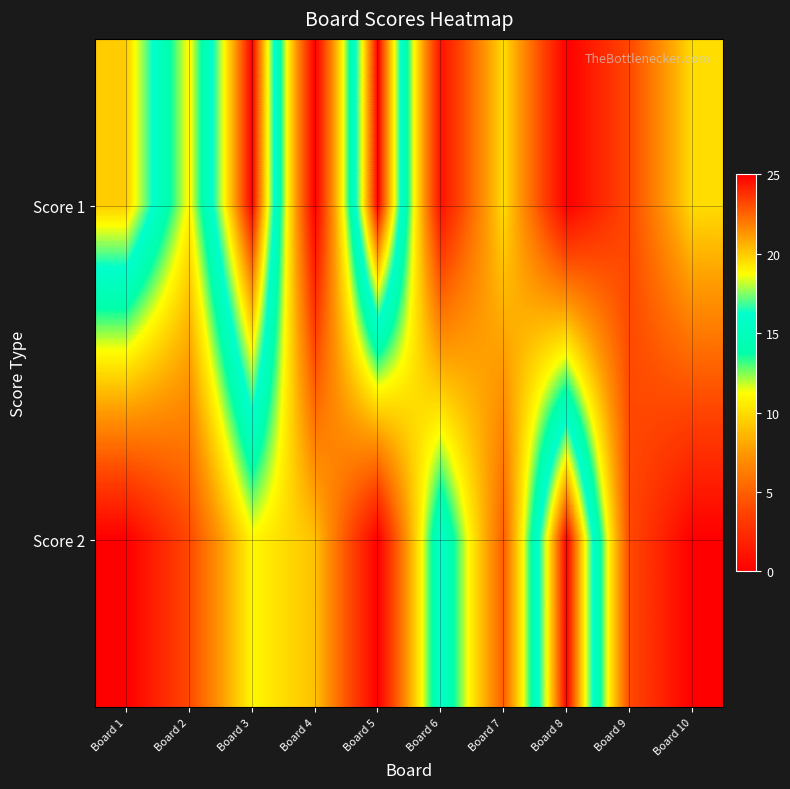

Count the number of data series in this chart.

2